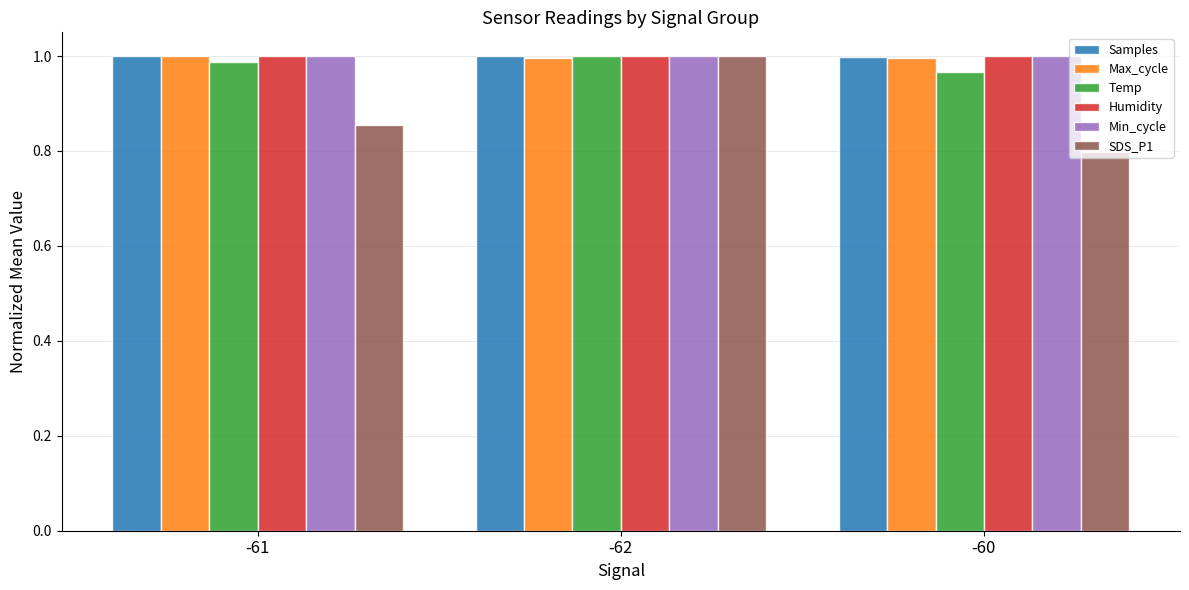

At which label does SDS_P1 reach its peak?

-62